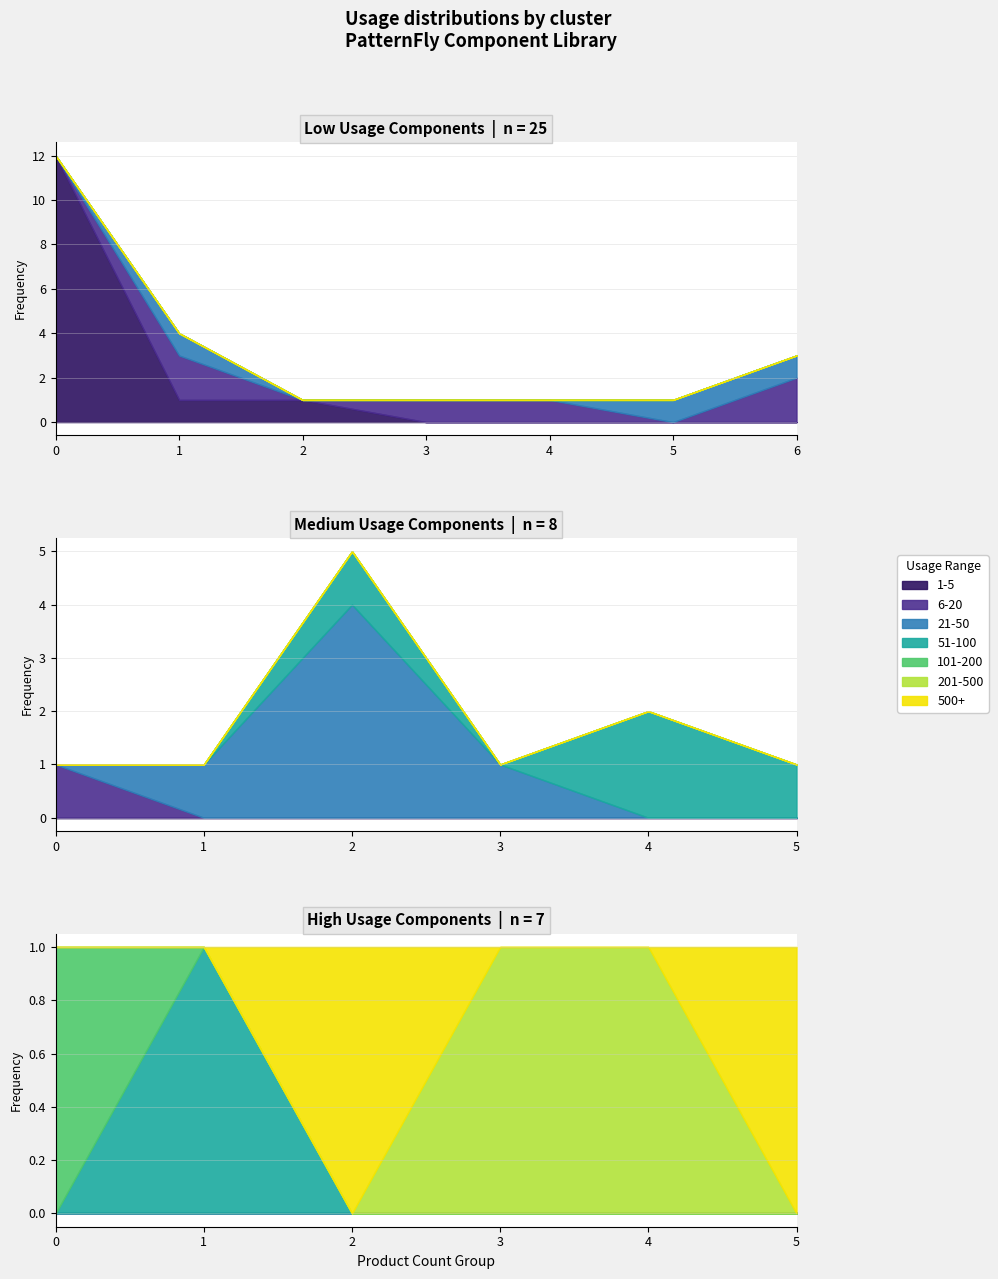

How many values are below 16?

20